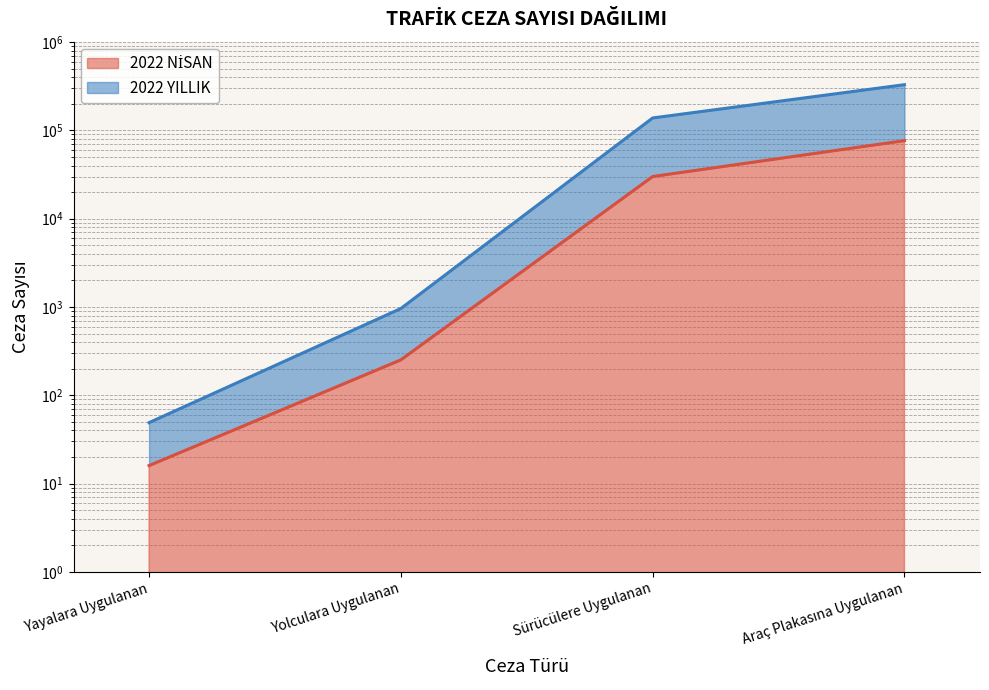

List the labels in order of 2022 NİSAN value, smallest first.

Yayalara Uygulanan, Yolculara Uygulanan, Sürücülere Uygulanan, Araç Plakasına Uygulanan